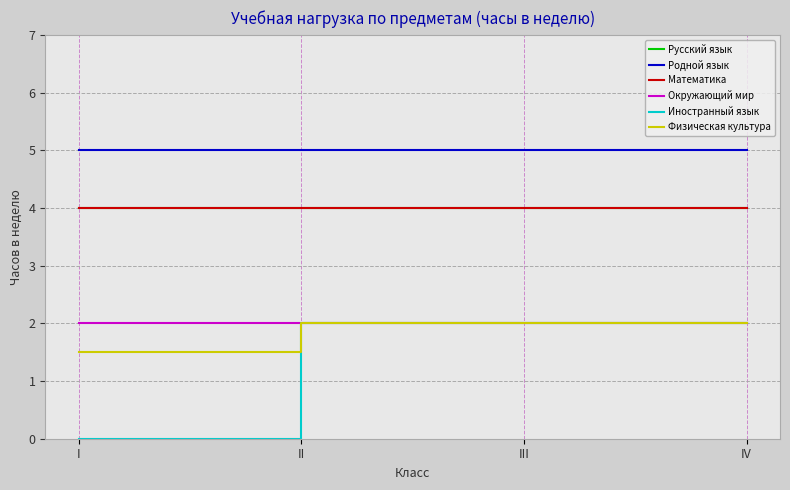

At which category is the sum across all series the highest?

II